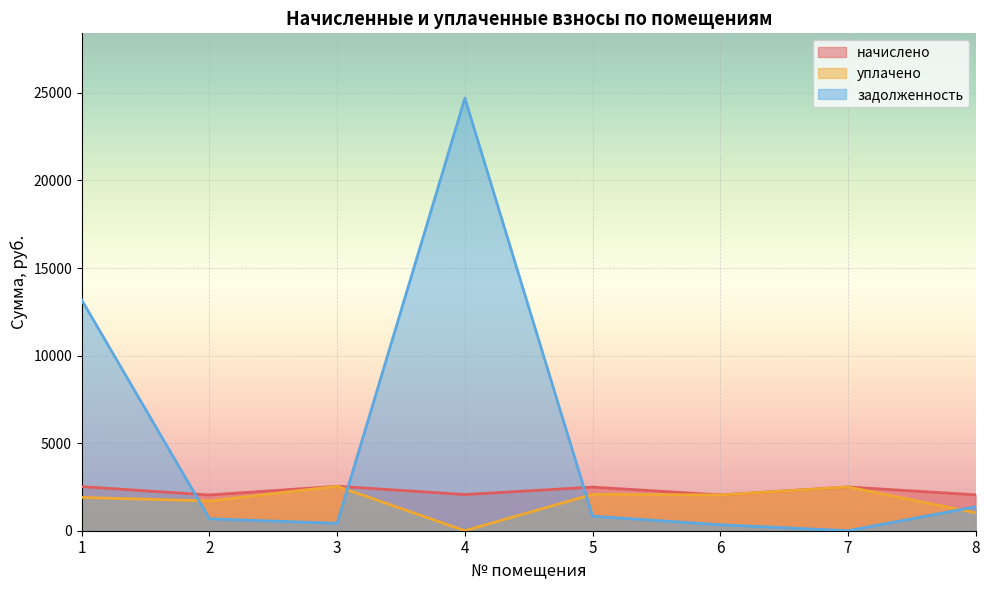

Reading left to right, transcribe all the data shown in this chart.

начислено: 2516.6	2039.5	2538.5	2065.0	2491.1	2043.2	2498.4	2050.4
уплачено: 1900.0	1699.6	2538.5	0.0	2075.9	2043.2	2498.4	1025.2
задолженность: 13170.5	679.8	423.1	24697.1	830.4	340.5	0.0	1367.0